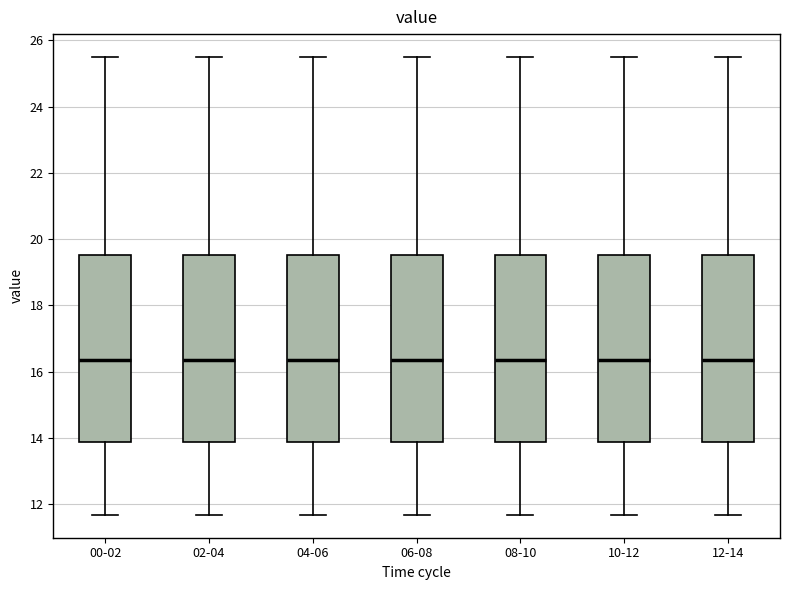

Reading left to right, read every box against the y-axis: the position of its median line, the range the box covers, and the ends of its whiskers. The values are not printed on the chart, so give them approximately, as read against the axis.

00-02: median 16.4, box 13.8 to 19.6, whiskers 11.6 to 25.6
02-04: median 16.4, box 13.8 to 19.6, whiskers 11.6 to 25.6
04-06: median 16.4, box 13.8 to 19.6, whiskers 11.6 to 25.6
06-08: median 16.4, box 13.8 to 19.6, whiskers 11.6 to 25.6
08-10: median 16.4, box 13.8 to 19.6, whiskers 11.6 to 25.6
10-12: median 16.4, box 13.8 to 19.6, whiskers 11.6 to 25.6
12-14: median 16.4, box 13.8 to 19.6, whiskers 11.6 to 25.6